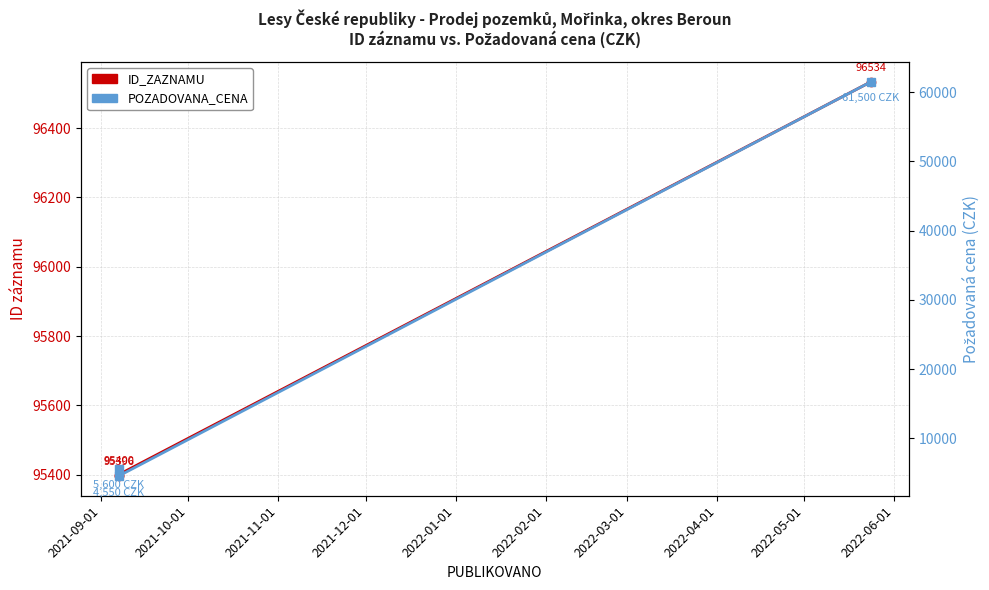

What are all the series names shown in the legend?

ID_ZAZNAMU, POZADOVANA_CENA